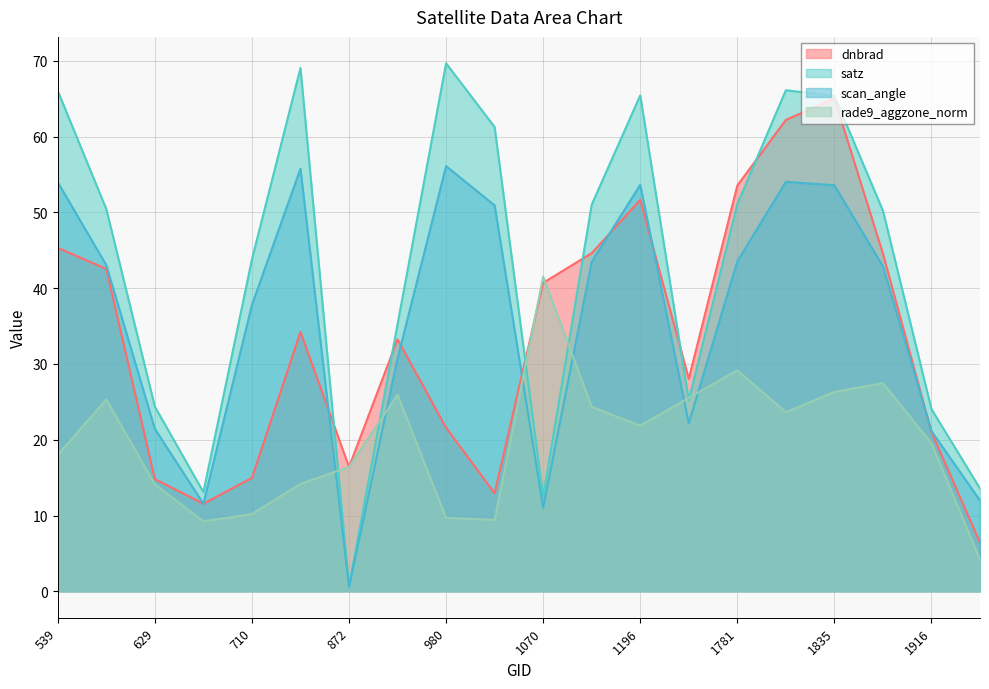

Which series has the largest total across all categories?

satz